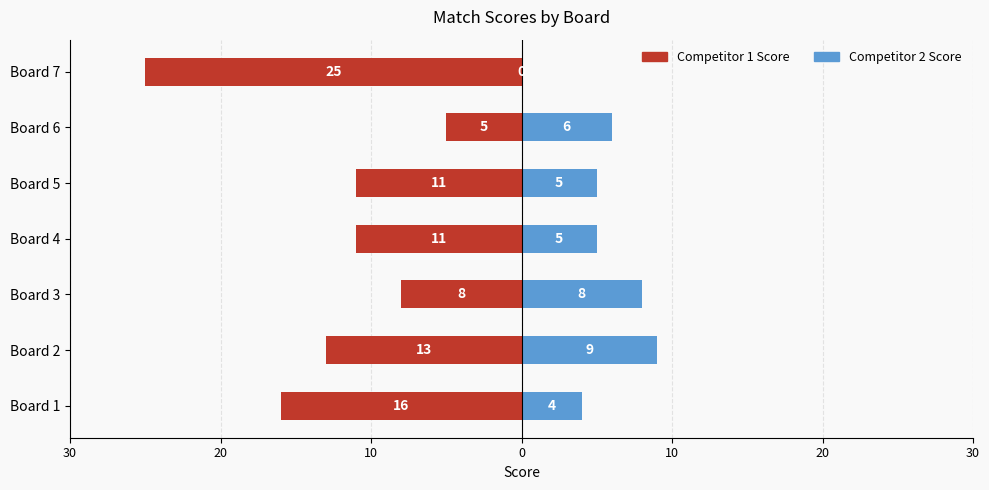

What is the sum of all Competitor 1 Score values?

-89